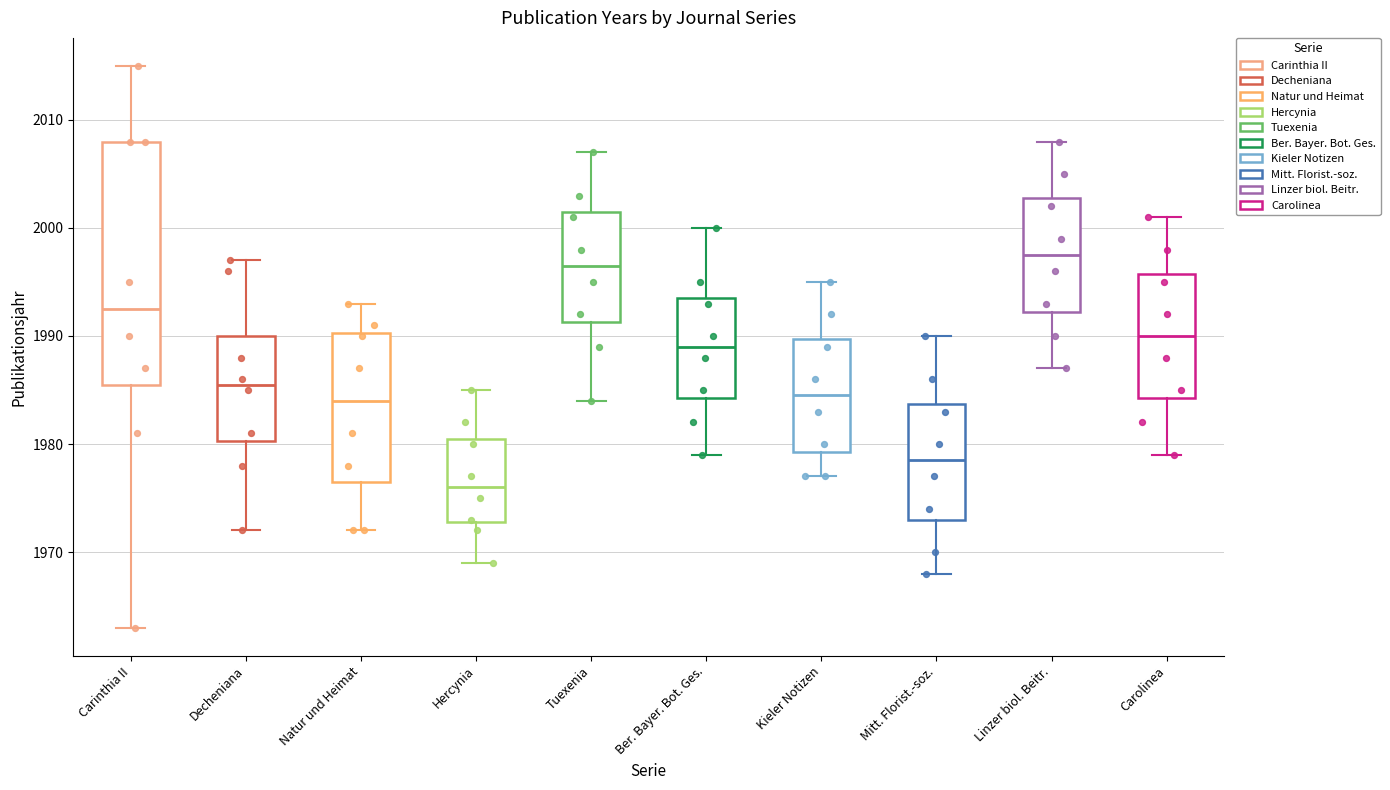

Where is the upper edge of the box for Decheniana on the y-axis? The values are not printed on the chart, so give them approximately, as read against the axis.

1990